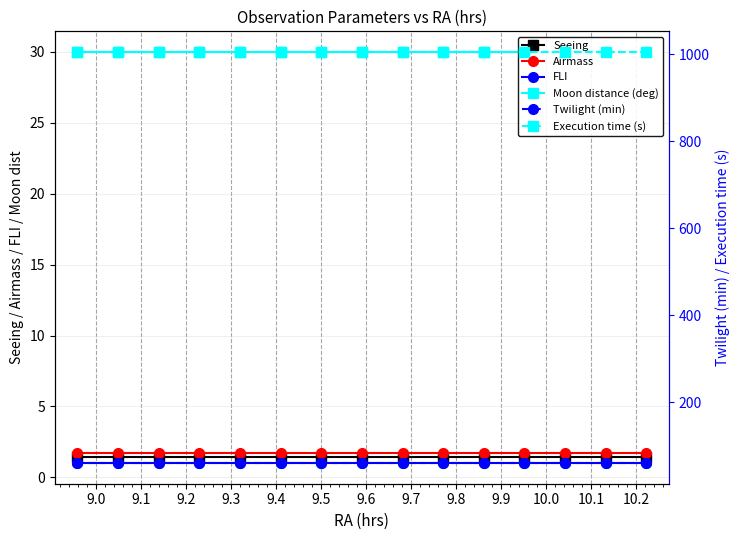

What is the value of the Twilight (min) point at the 5th from the left?

60.0